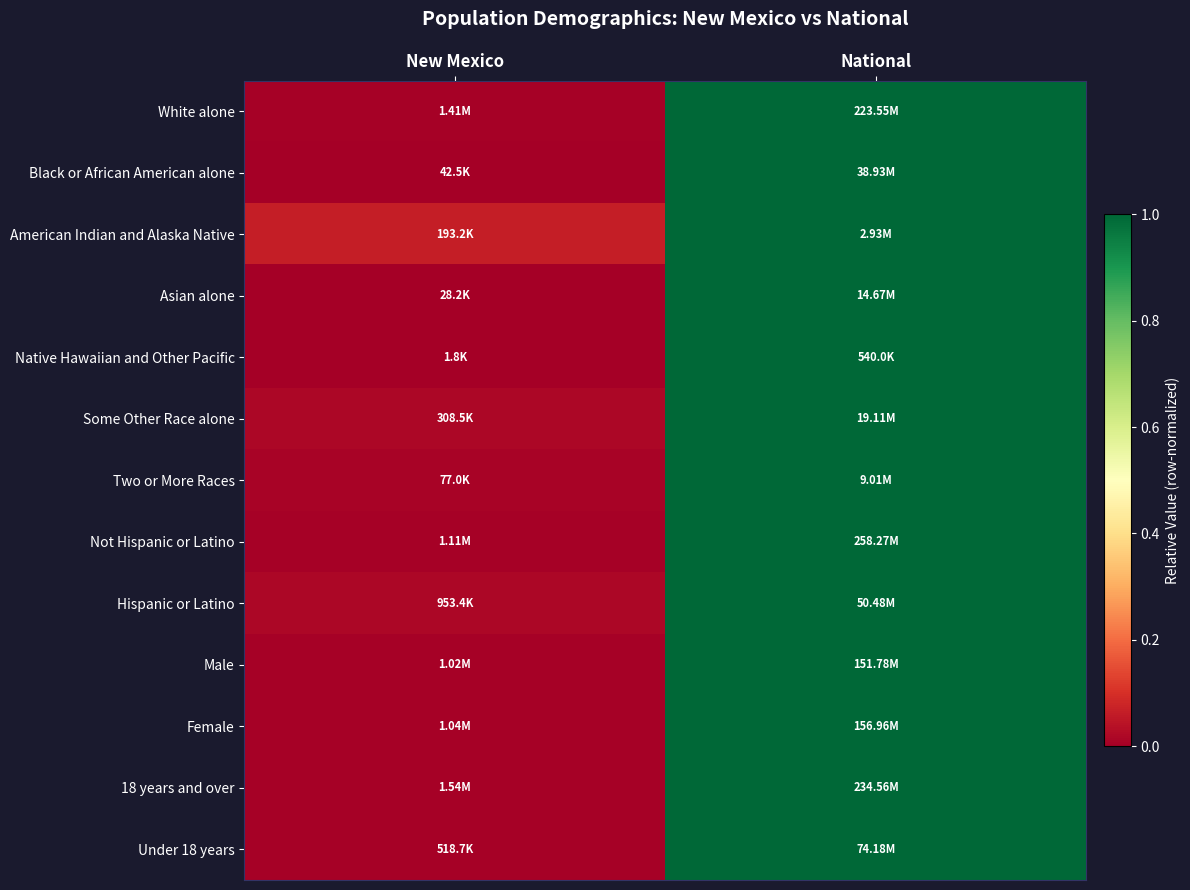

Reading right to left, list all the values displayed in this chart.

White alone: National=1.0	New Mexico=0.0
Black or African American alone: National=1.0	New Mexico=0.0
American Indian and Alaska Native: National=1.0	New Mexico=0.1
Asian alone: National=1.0	New Mexico=0.0
Native Hawaiian and Other Pacific: National=1.0	New Mexico=0.0
Some Other Race alone: National=1.0	New Mexico=0.0
Two or More Races: National=1.0	New Mexico=0.0
Not Hispanic or Latino: National=1.0	New Mexico=0.0
Hispanic or Latino: National=1.0	New Mexico=0.0
Male: National=1.0	New Mexico=0.0
Female: National=1.0	New Mexico=0.0
18 years and over: National=1.0	New Mexico=0.0
Under 18 years: National=1.0	New Mexico=0.0